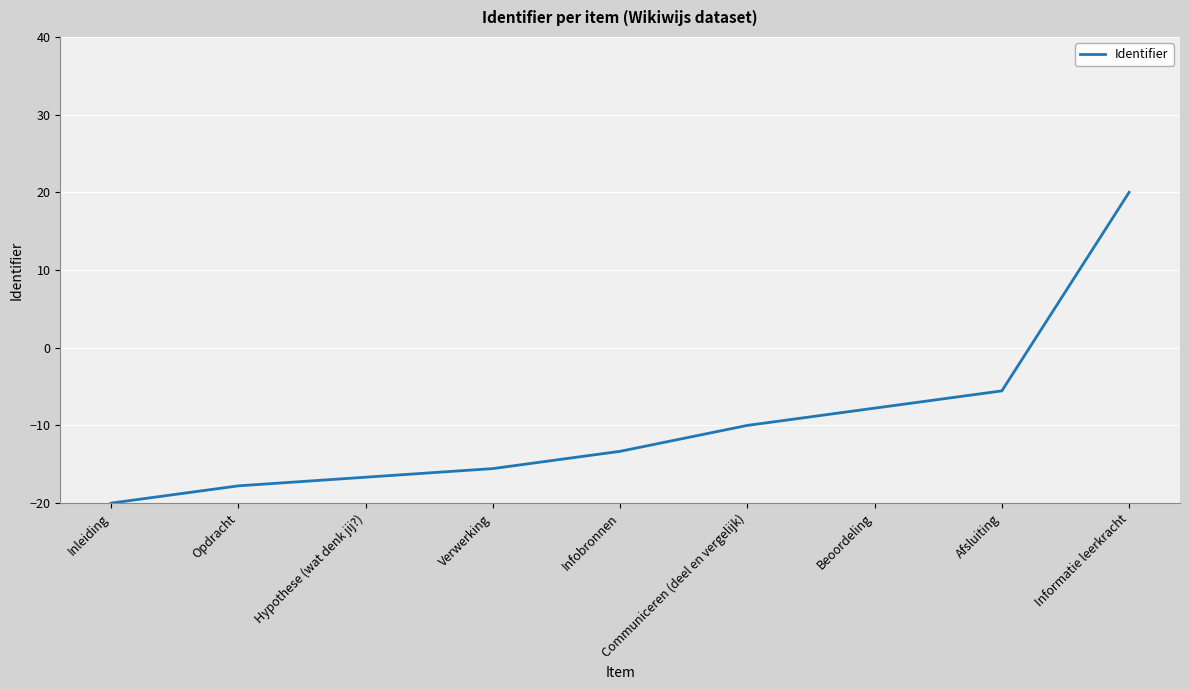

Which has a higher value, Informatie leerkracht or Opdracht?

Informatie leerkracht